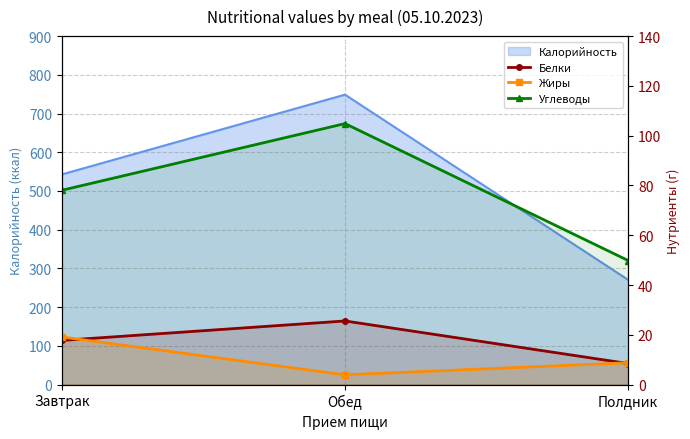

What is the spread (max minus min) of values at Обед?

100.9